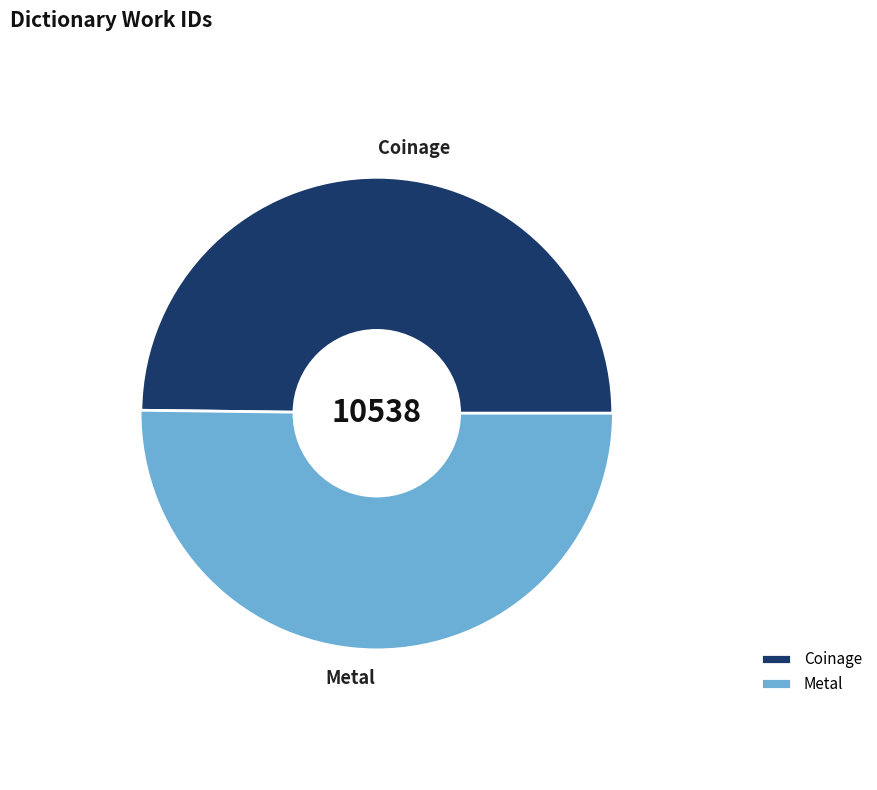

Does any single category account for the majority?

Yes